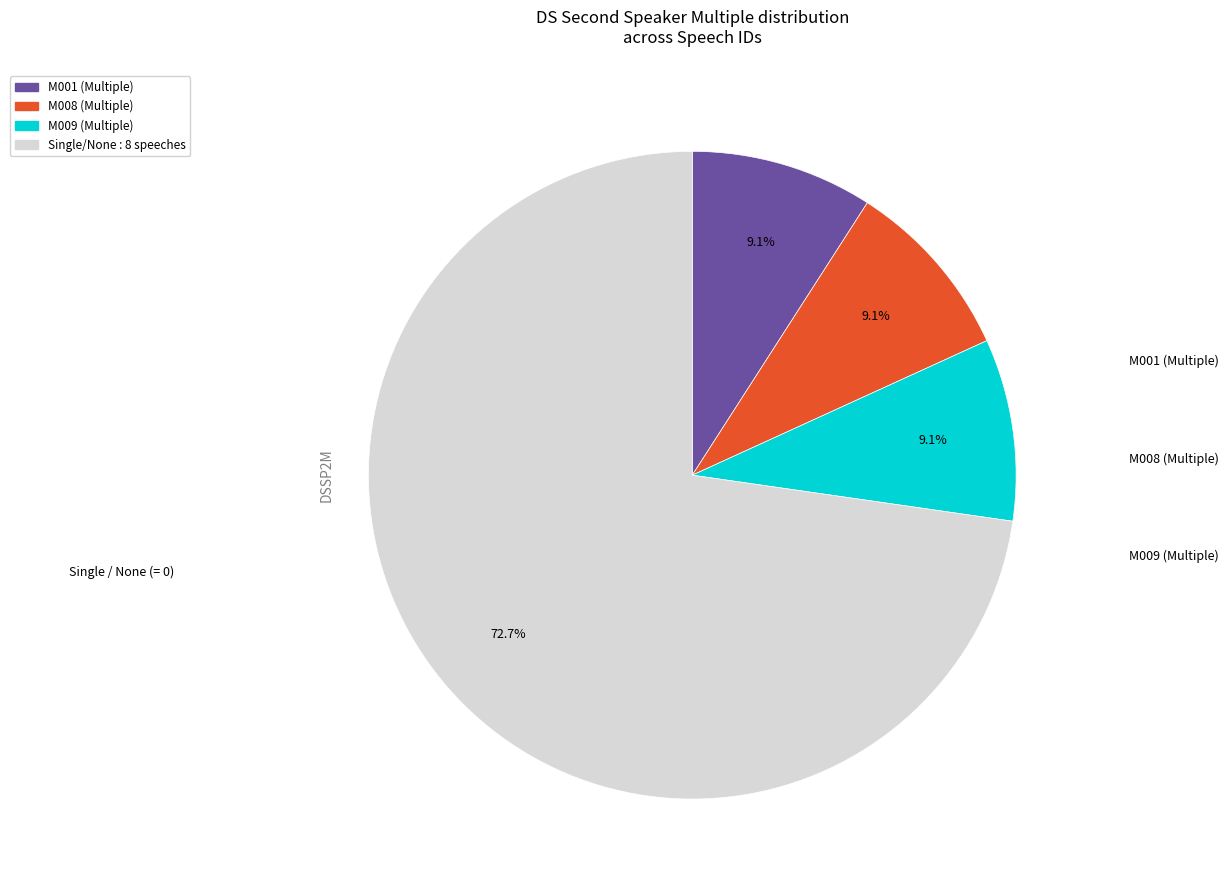

Count the number of slices in the pie.

4